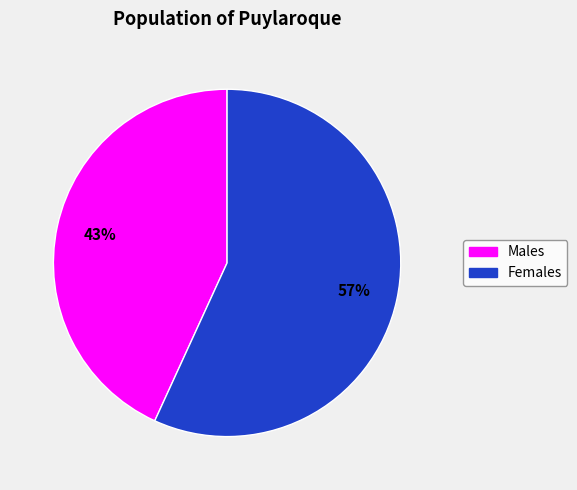

Count the number of slices in the pie.

2